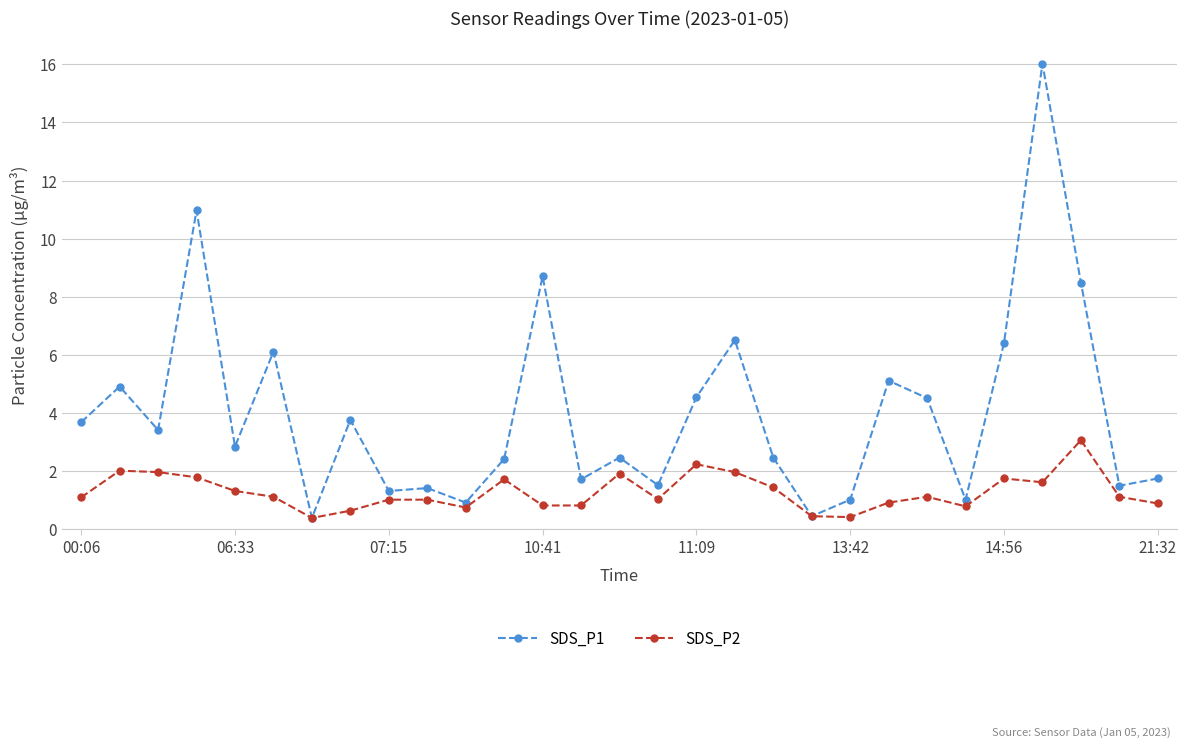

Which series has the largest total across all categories?

SDS_P1